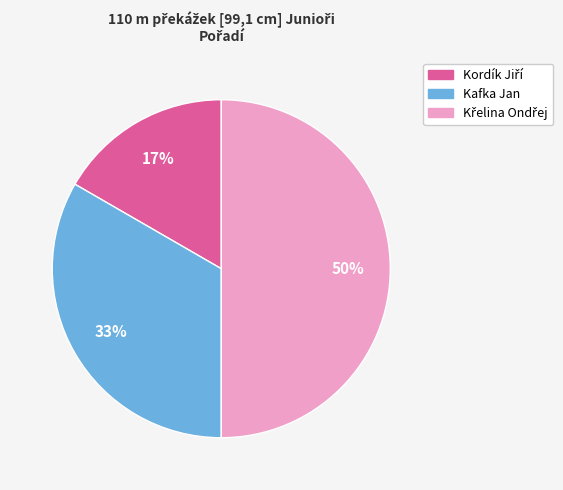

Does Kafka Jan represent more than half of the total?

No